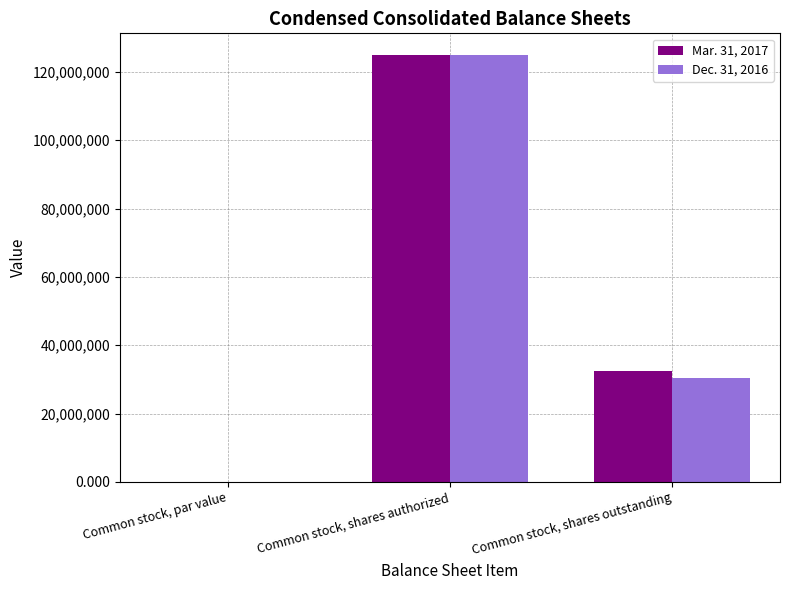

Is it true that Mar. 31, 2017 equals 0.0 at Common stock, par value?

True